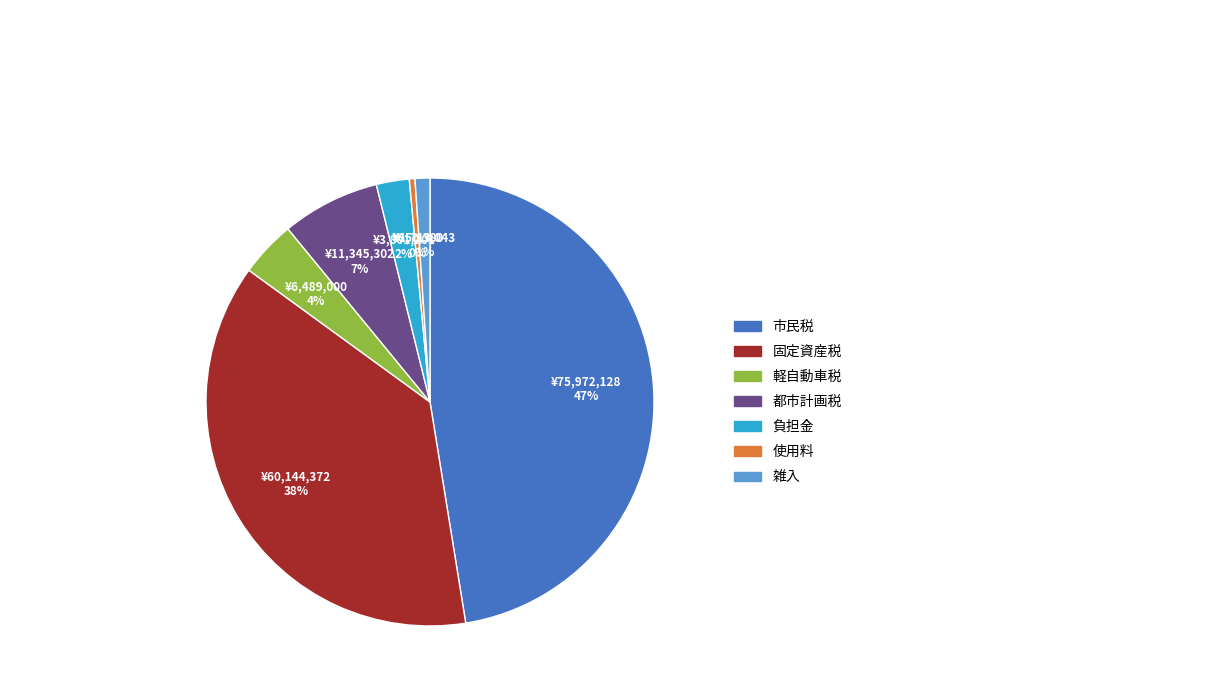

Do 都市計画税 and 負担金 together represent more than half of the pie?

No